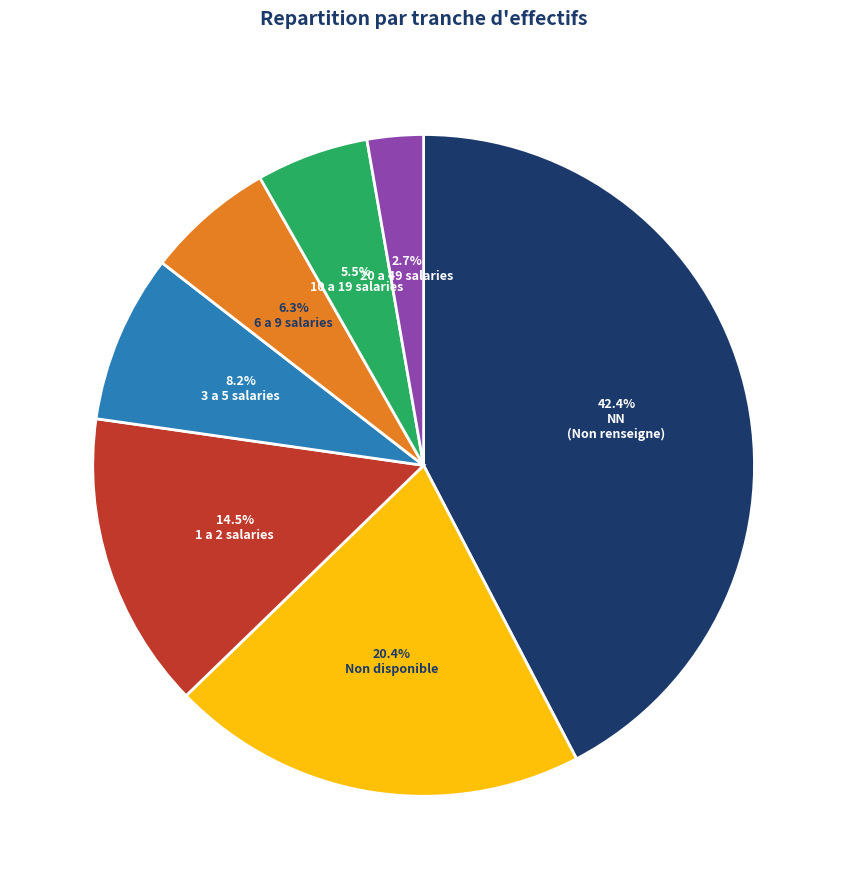

Is there any slice that represents more than half of the pie?

No